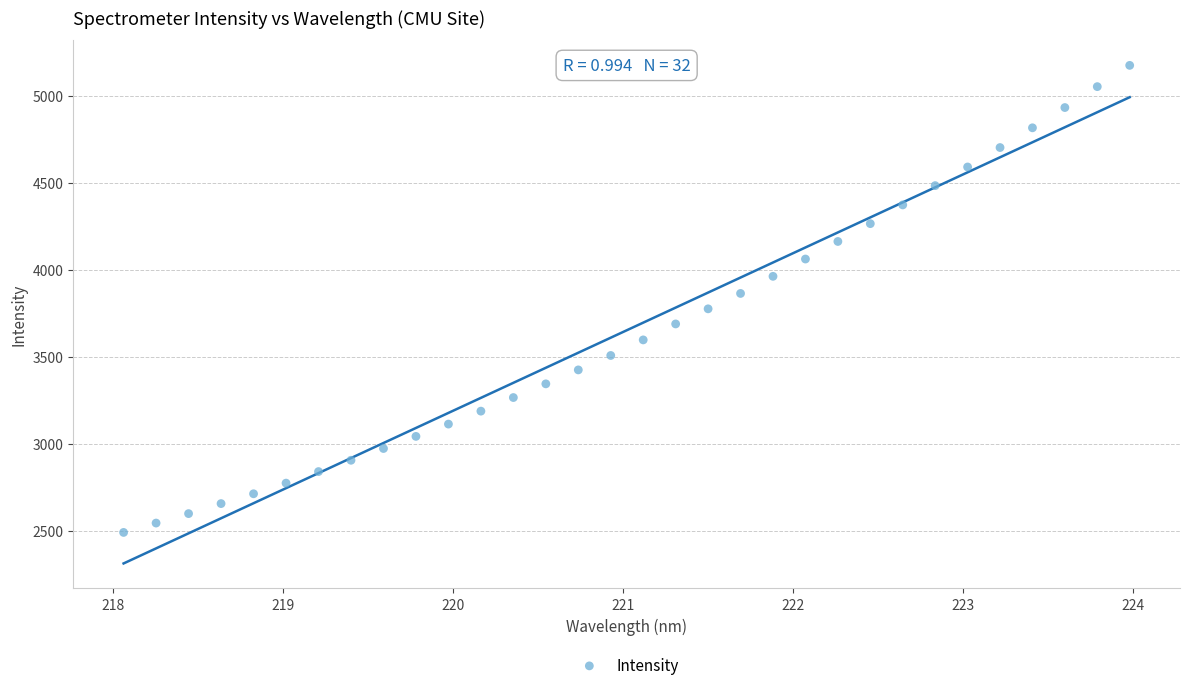

What is the range of X values (max minus min)?

5.9